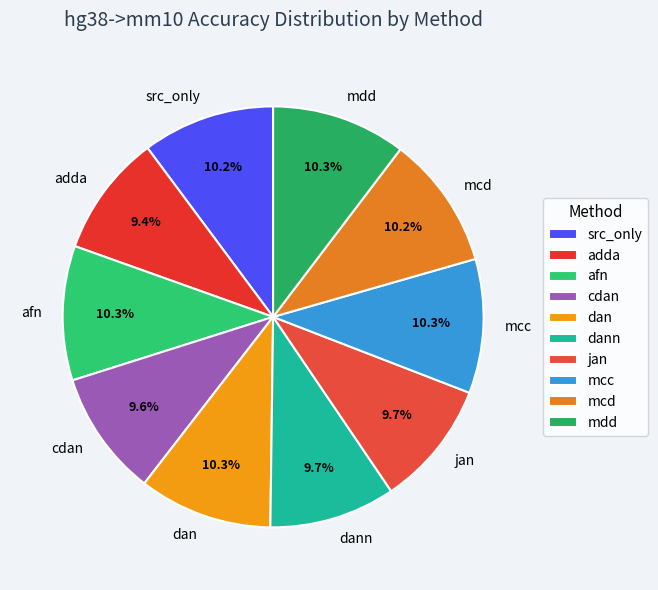

True or false: mcd accounts for 1% of the total.

False